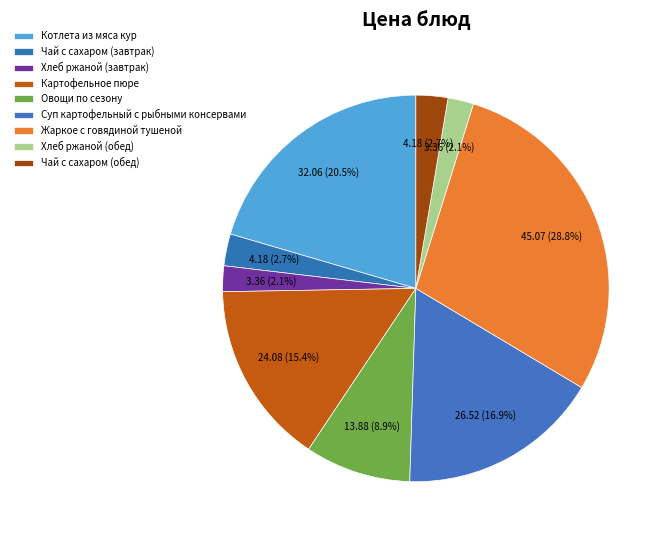

Count the number of slices in the pie.

9